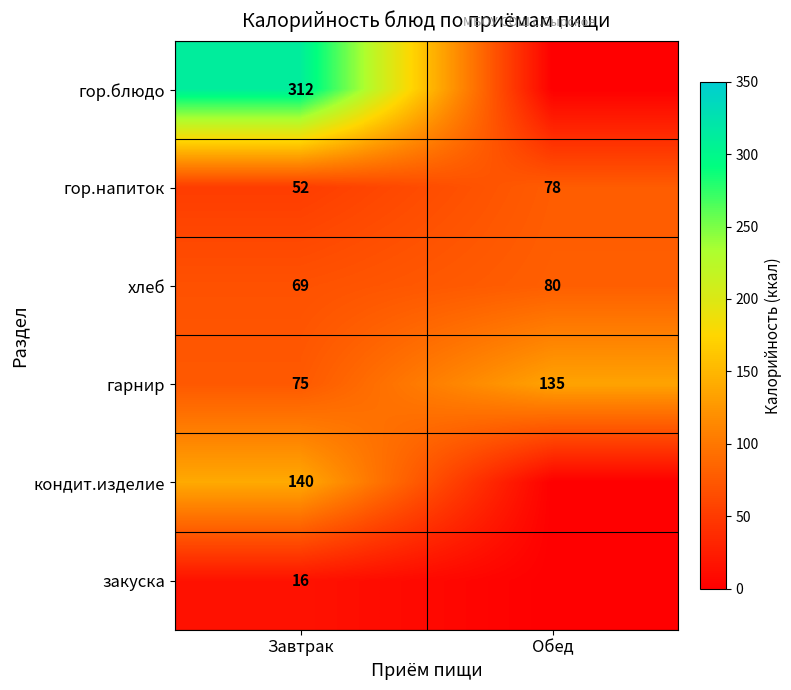

What is the sum of the гарнир values at Завтрак and Обед?

210